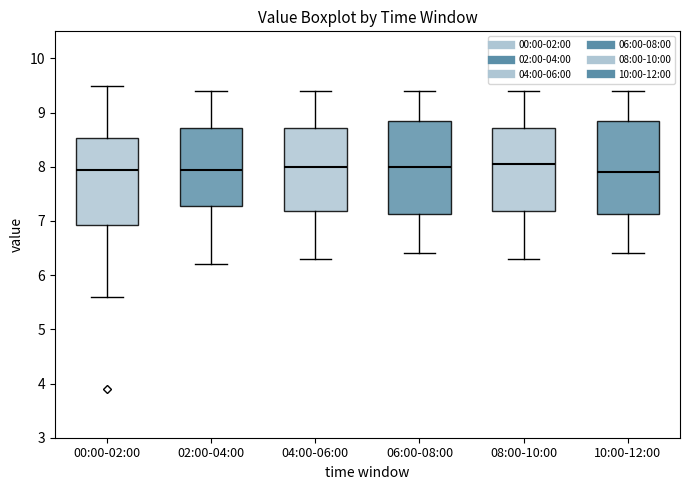

Where does the upper whisker of the box for 08:00-10:00 end on the y-axis? The values are not printed on the chart, so give them approximately, as read against the axis.

9.4